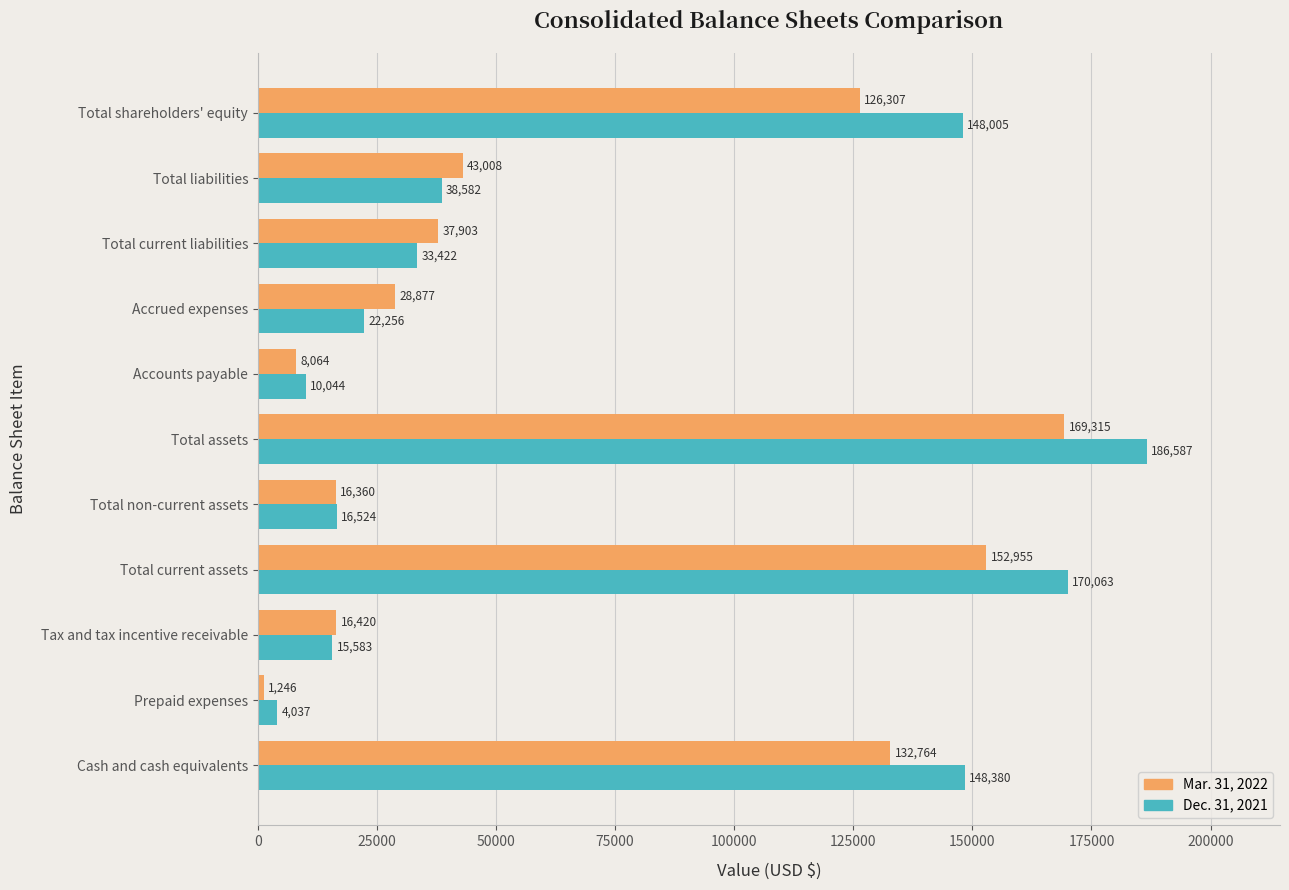

How many distinct data groups are displayed?

2